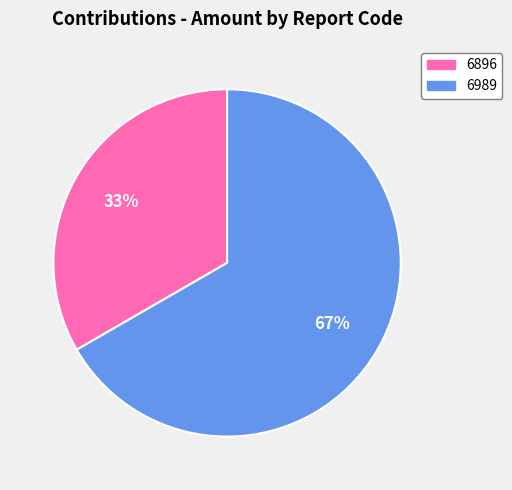

How many slices are in this pie chart?

2